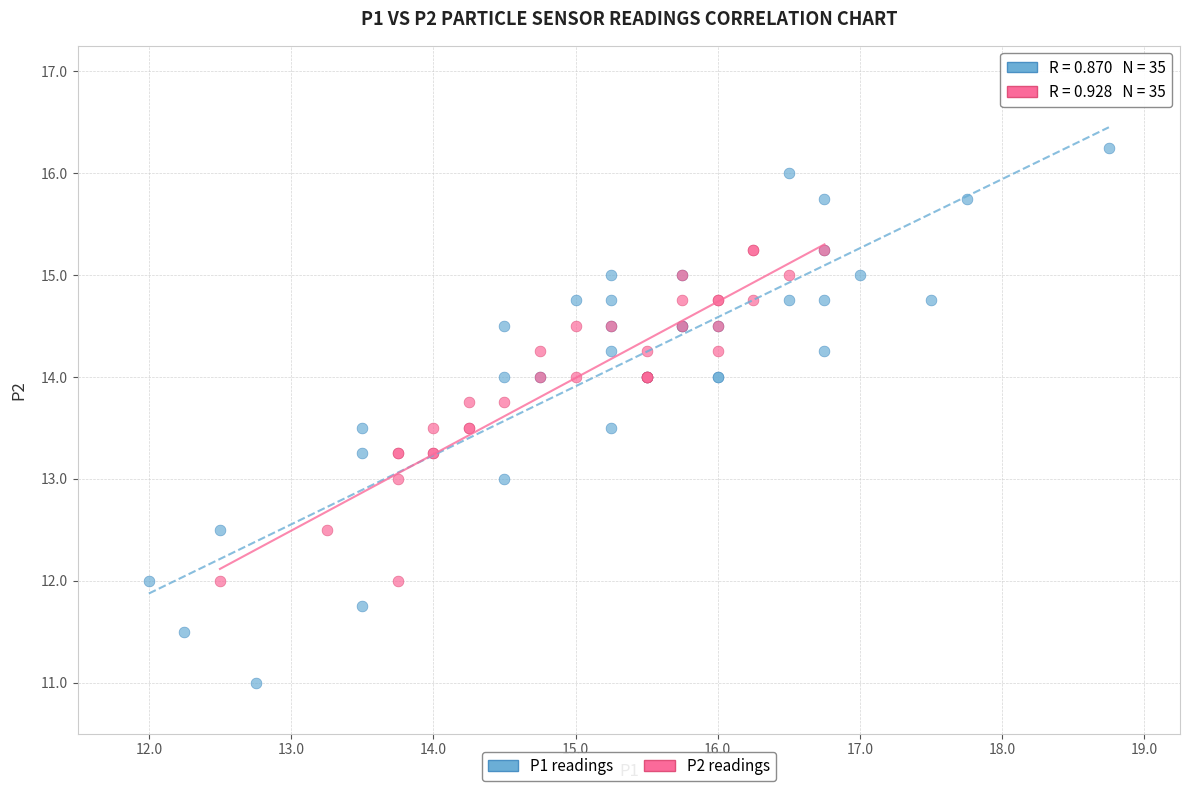

Which series has the widest spread of Y values?

P1 readings